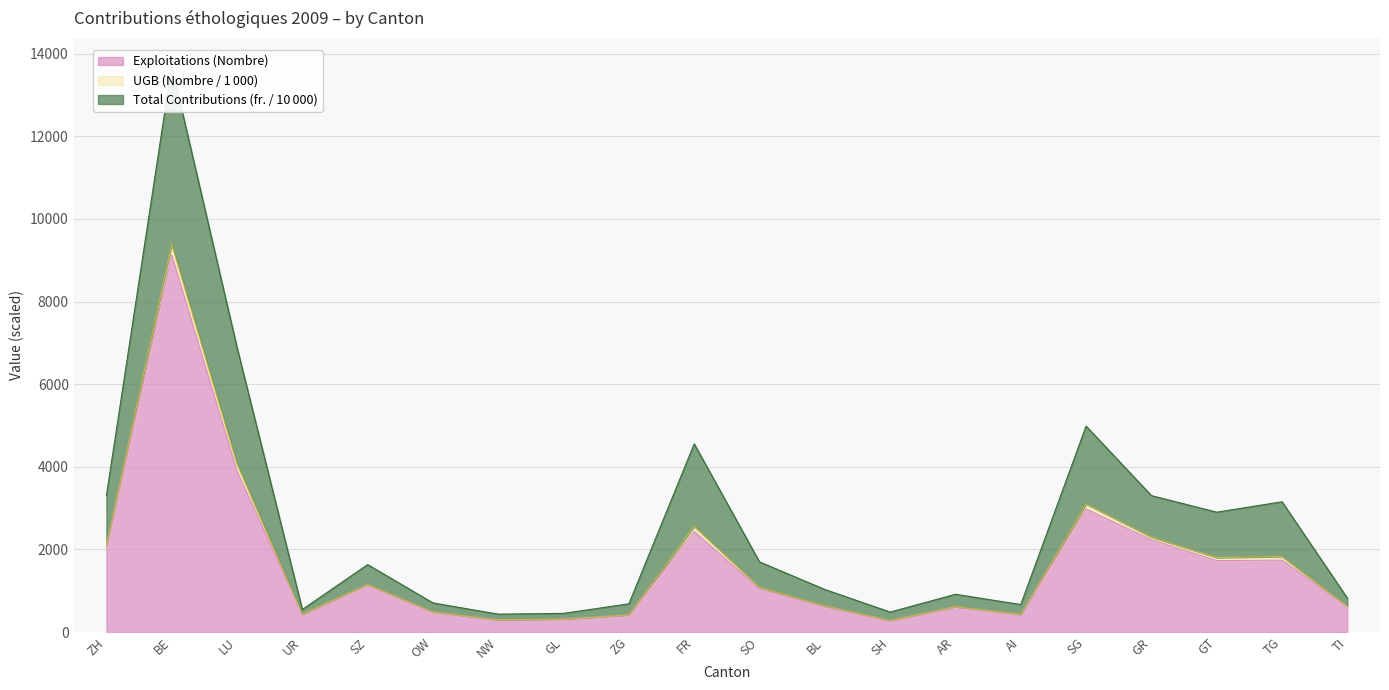

Which category has the highest value in the Exploitations (Nombre) series?

BE